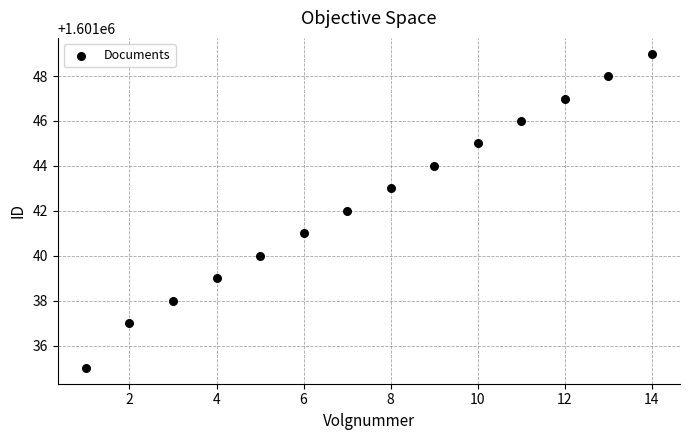

What is the range of Y values (max minus min)?

14